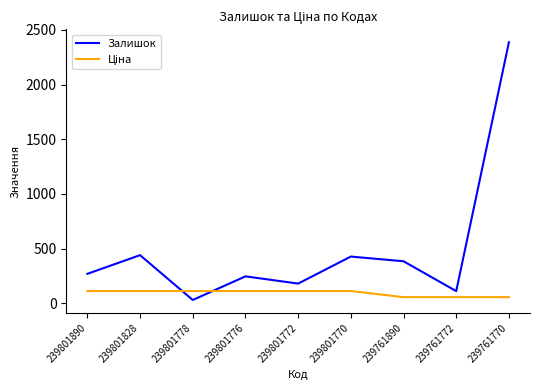

Where is Залишок nearest to the value 1208?

239801828